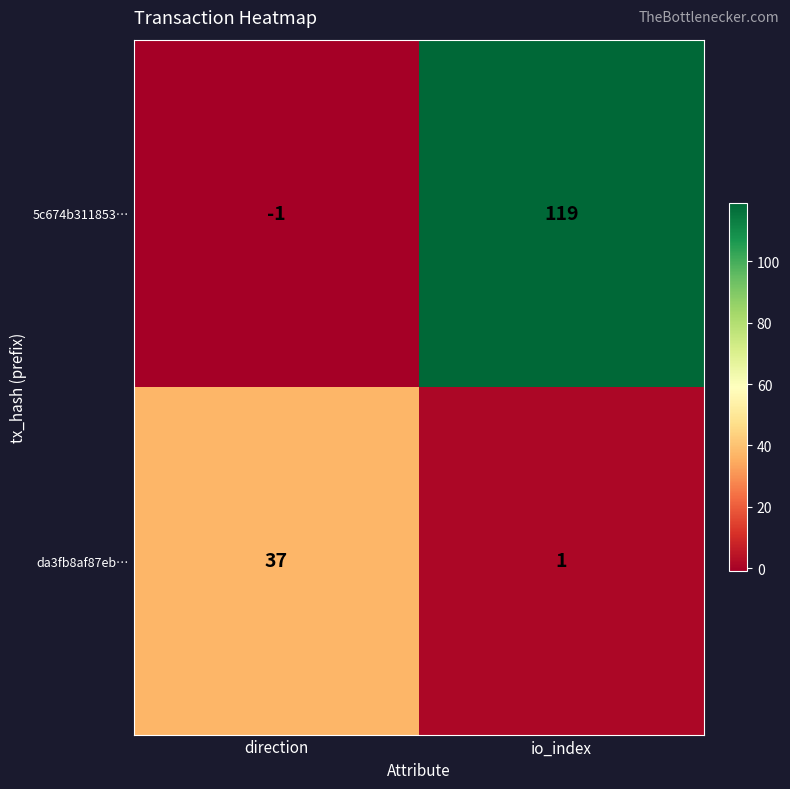

Count the number of categories in the chart.

2